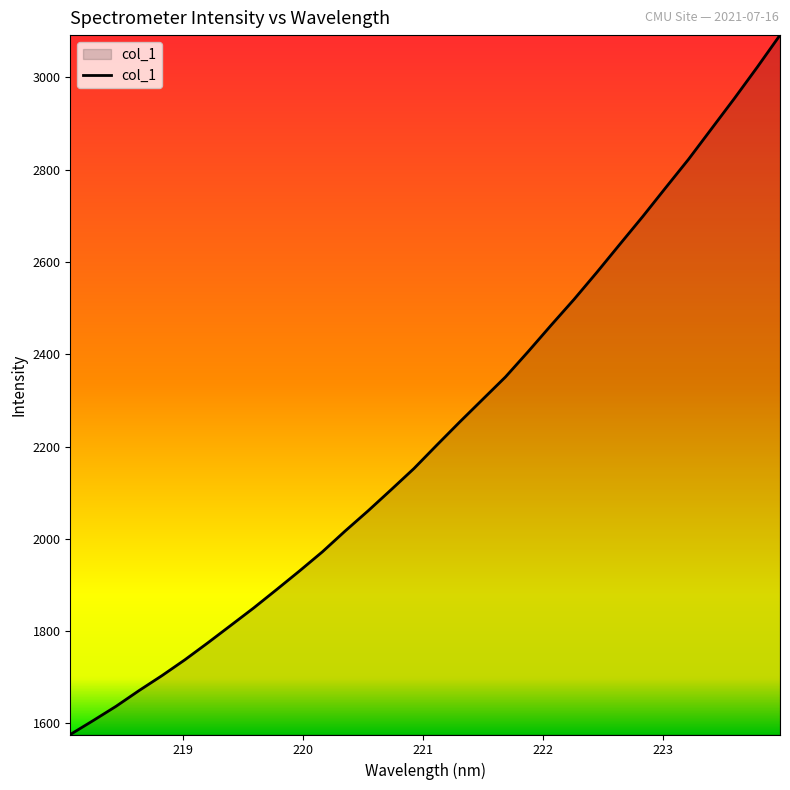

Reading left to right, transcribe all the data shown in this chart.

1575.9	1606.1	1637.1	1671.1	1703.5	1737.8	1774.5	1812.2	1850.0	1889.8	1930.2	1971.7	2017.0	2060.7	2106.2	2152.3	2203.1	2253.2	2302.0	2350.8	2406.2	2463.3	2519.2	2577.9	2638.5	2698.6	2760.8	2822.5	2888.3	2954.0	3021.8	3091.6